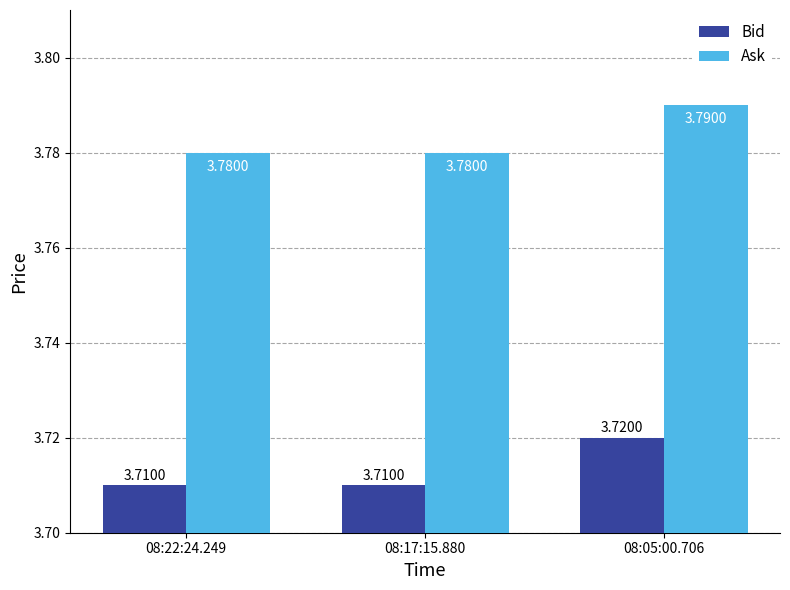

Is it true that Bid equals 3.7 at 08:17:15.880?

True